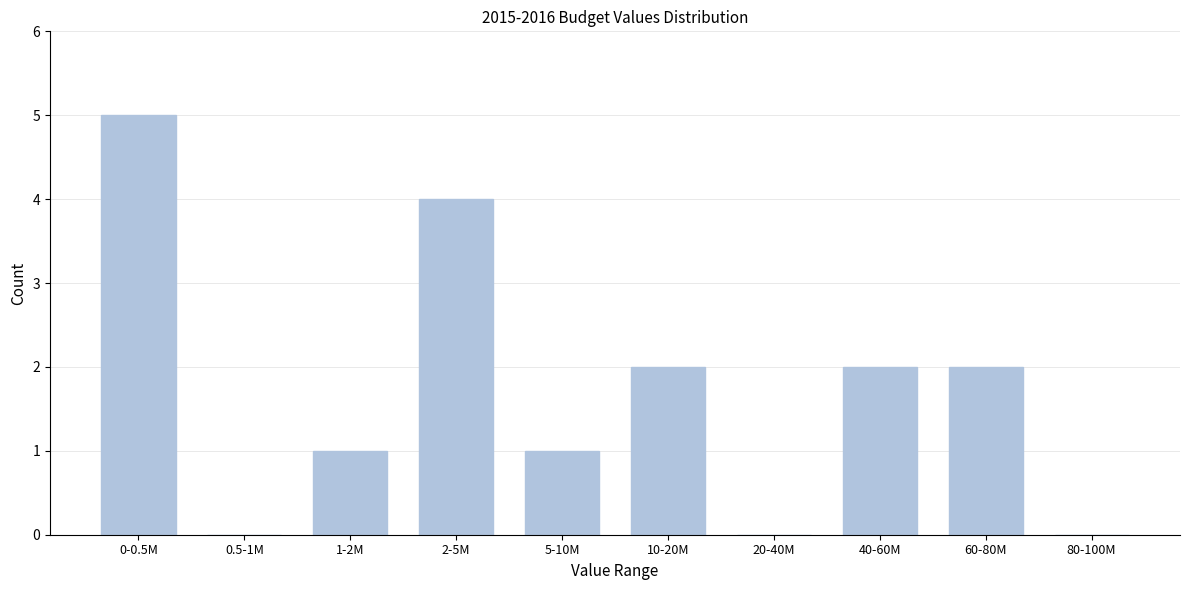

Reading left to right, what are all the values shown in this chart?

0-0.5M=5	0.5-1M=0	1-2M=1	2-5M=4	5-10M=1	10-20M=2	20-40M=0	40-60M=2	60-80M=2	80-100M=0